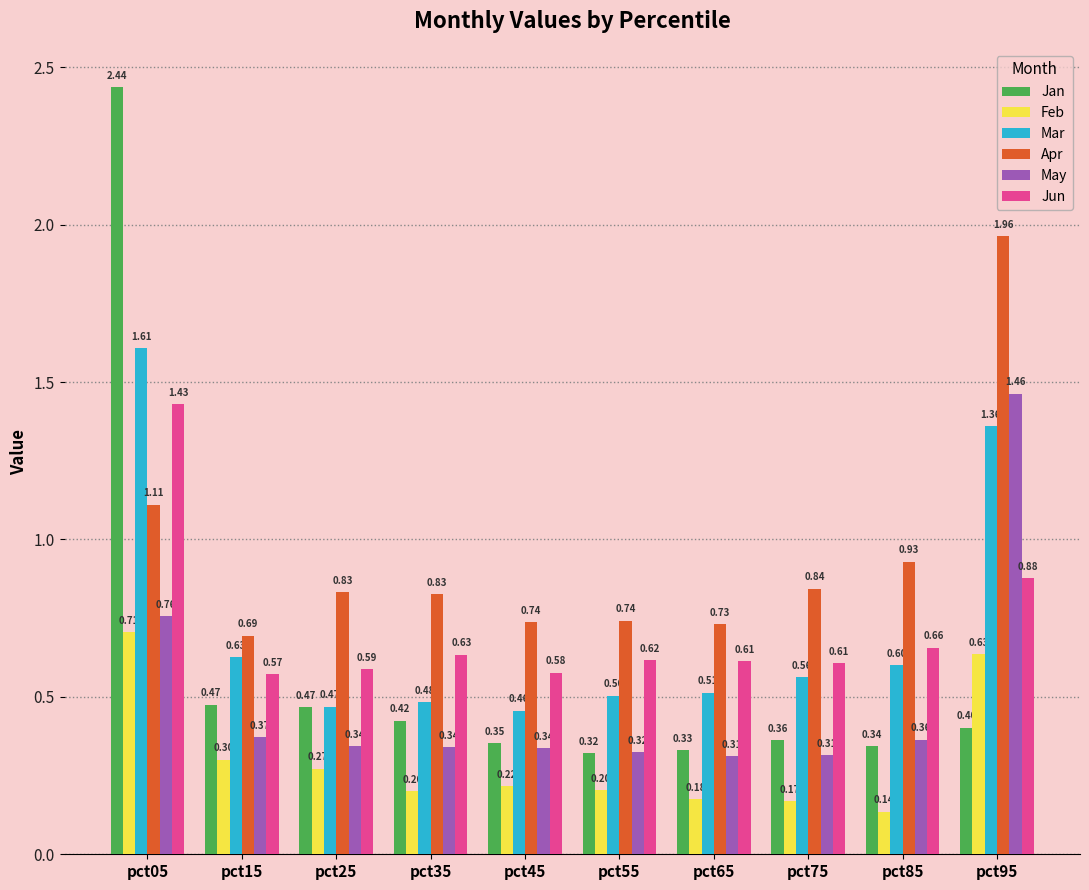

At which label does Jun reach its minimum?

pct15